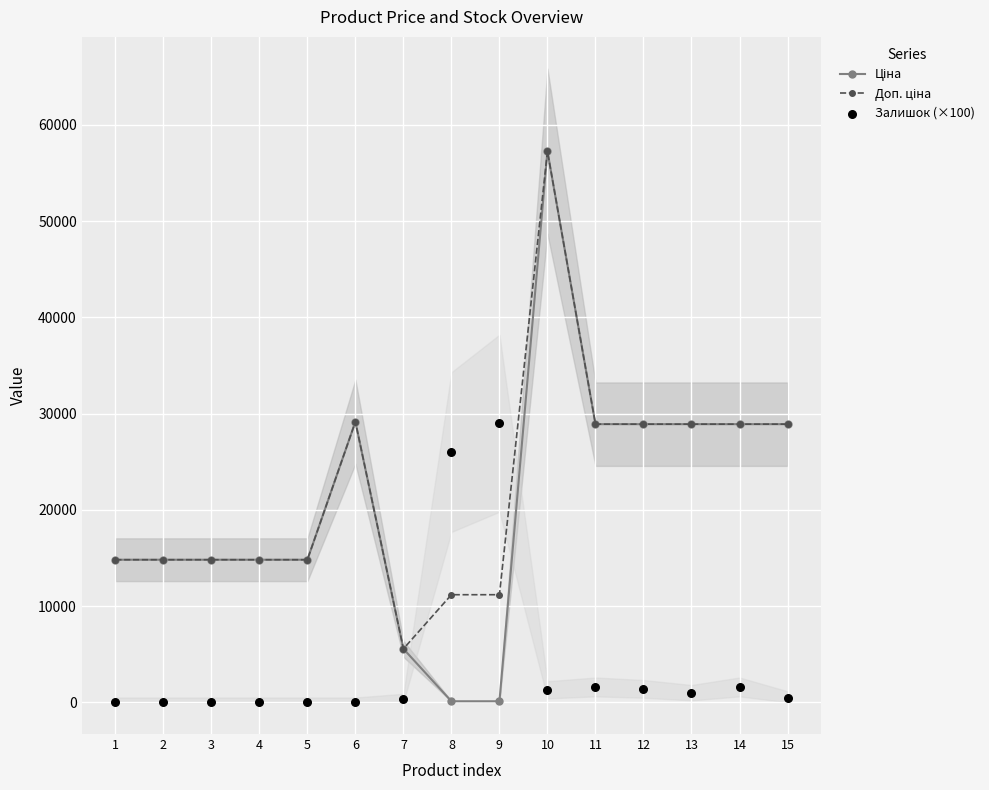

What are all the series names shown in the legend?

Ціна, Доп. ціна, Залишок (×100)